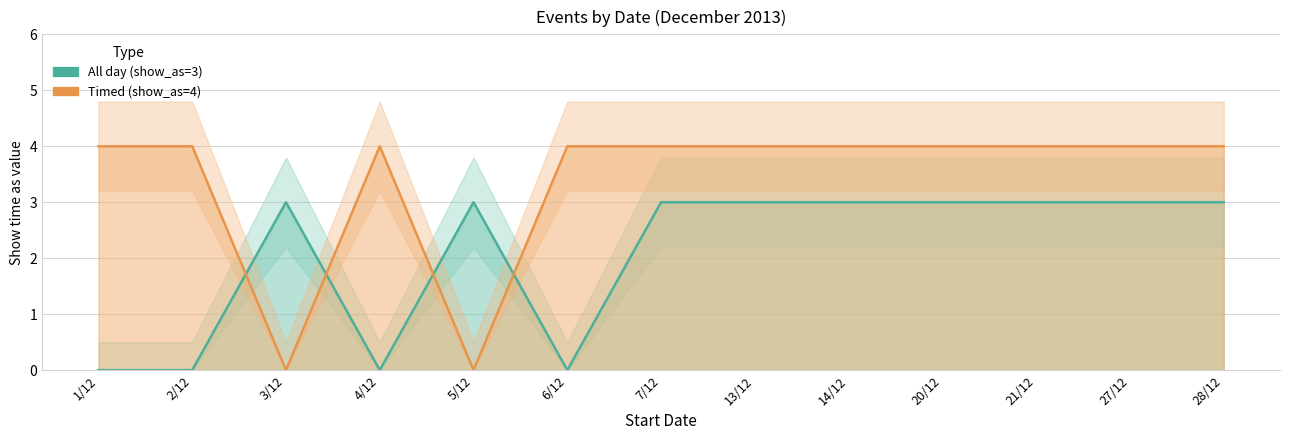

What position from the right is 3/12?

11